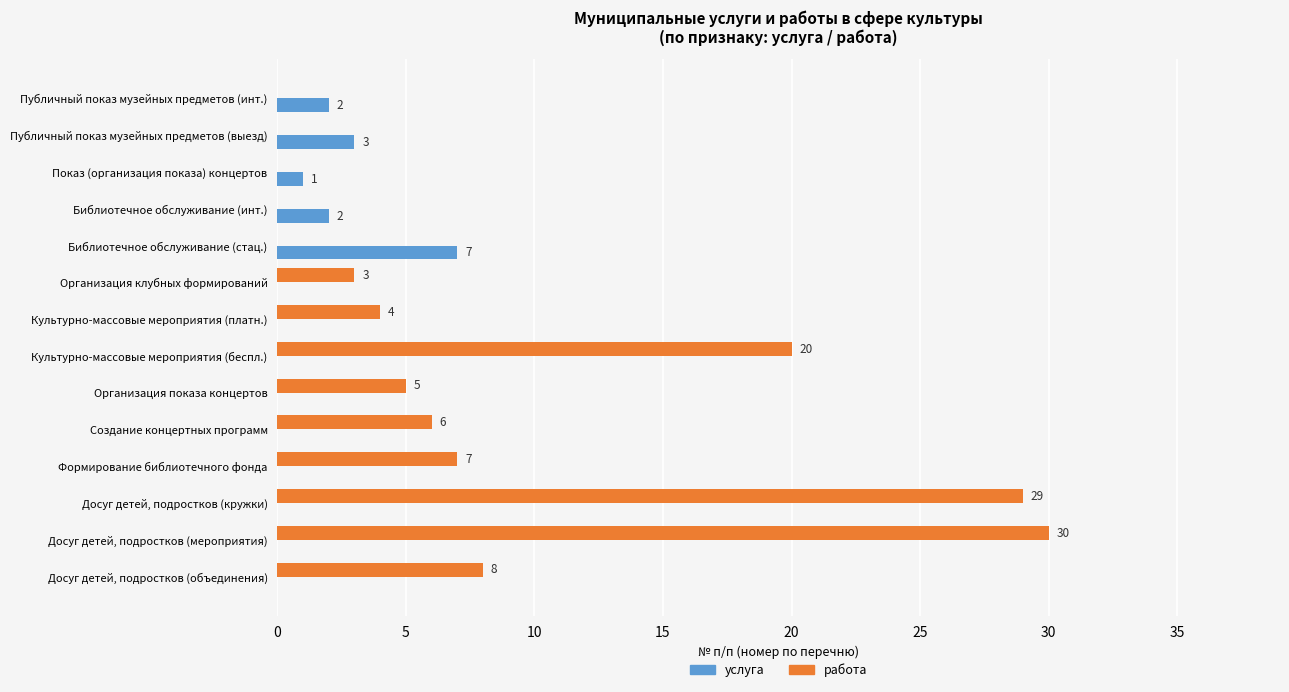

The value of услуга at Формирование библиотечного фонда is 0. True or false?

True